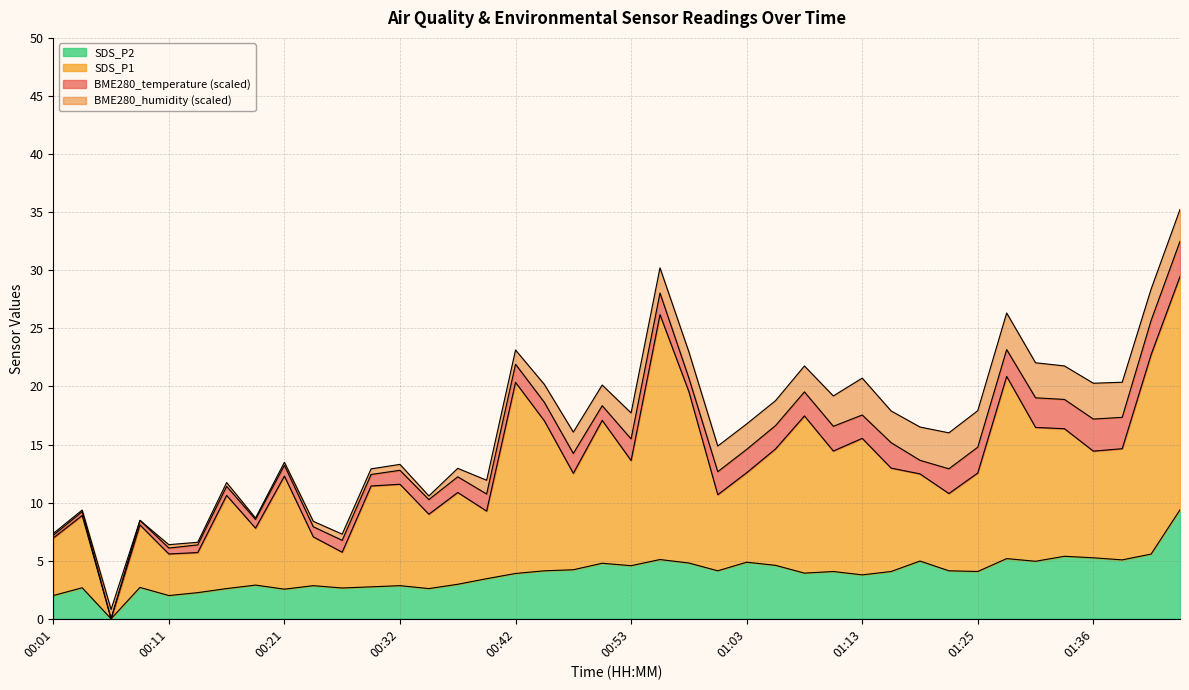

Is it true that SDS_P2 equals 4.5 at 00:32?

False